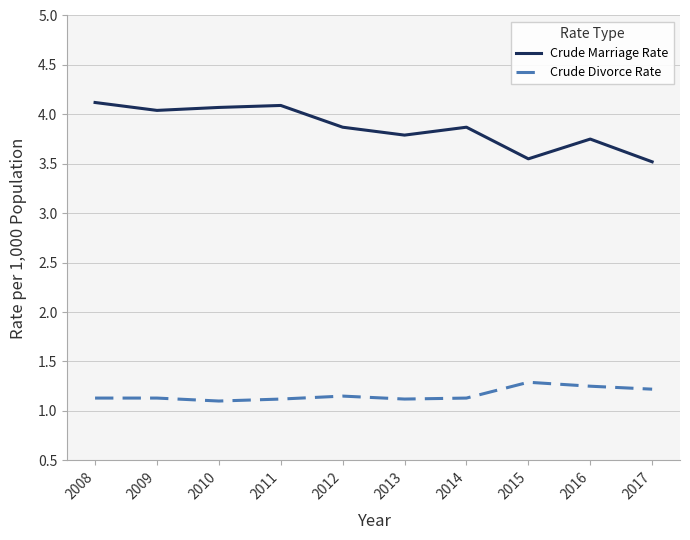

What is the difference between the maximum and minimum values in the Crude Marriage Rate series?

0.6